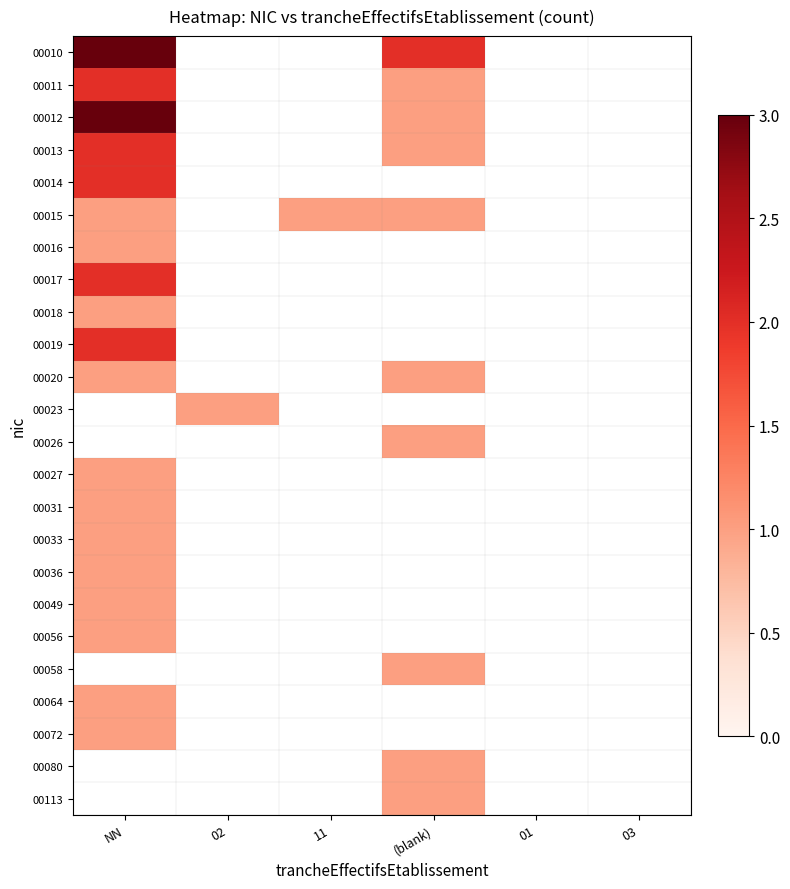

Rank the categories by 00017 value from highest to lowest.

NN, 02, 11, (blank), 01, 03